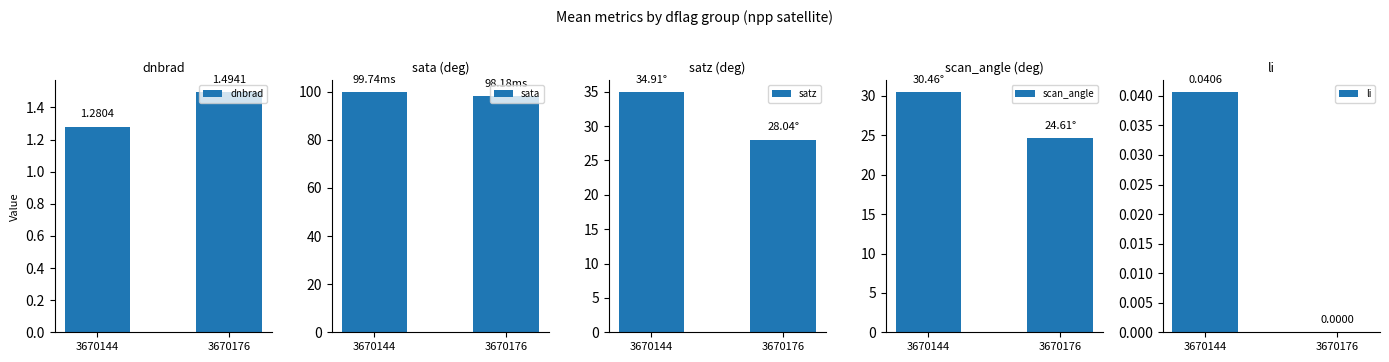

Are the bars horizontal?

No